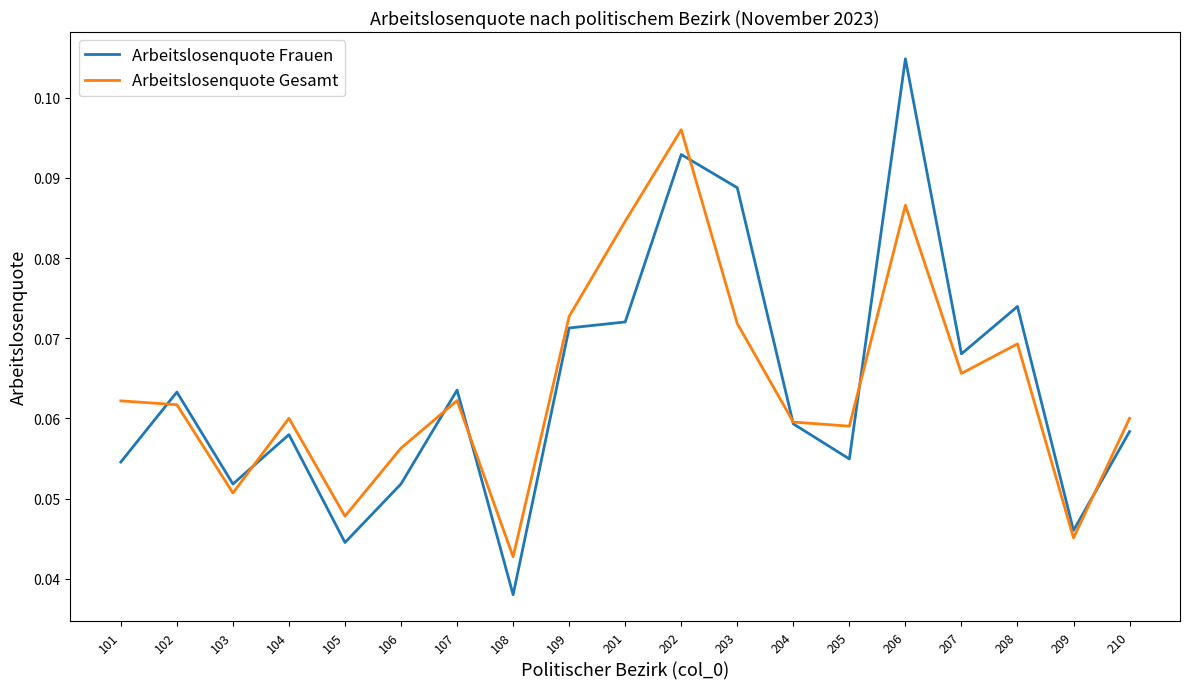

What are all the series names shown in the legend?

Arbeitslosenquote Frauen, Arbeitslosenquote Gesamt